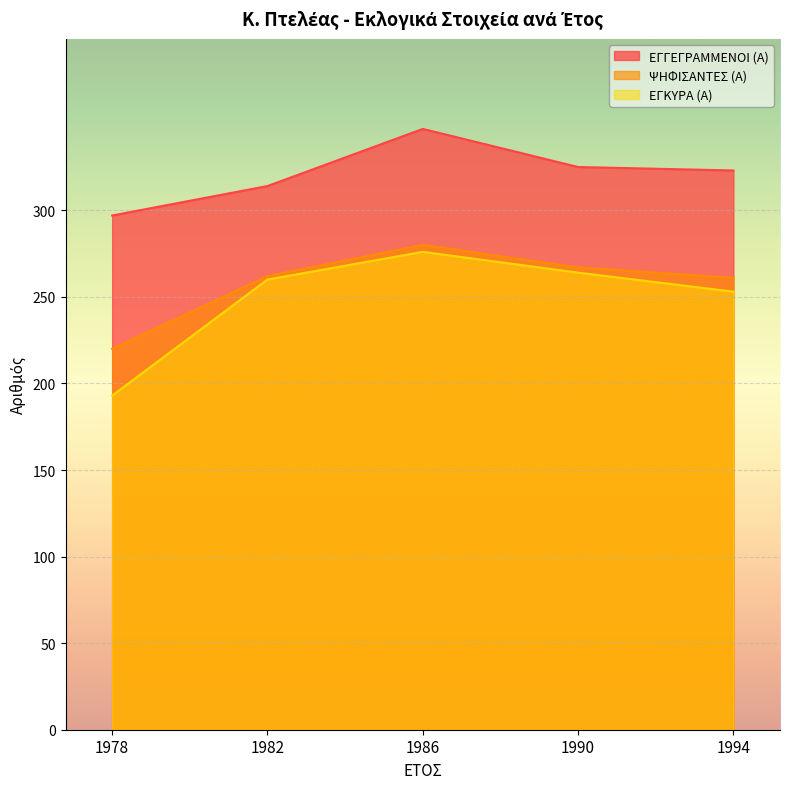

What is the average value of the ΕΓΓΕΓΡΑΜΜΕΝΟΙ (Α) series?

321